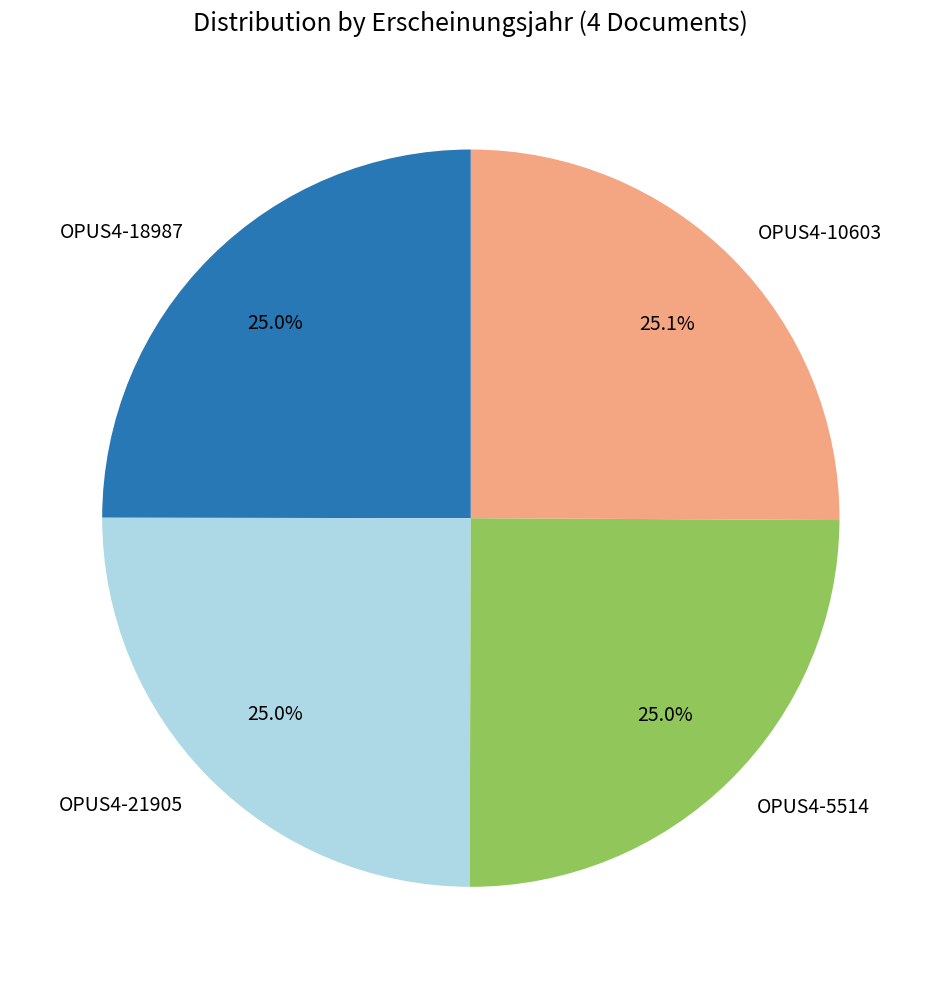

What is the ratio of the value at OPUS4-21905 to the value at OPUS4-5514?

1.0